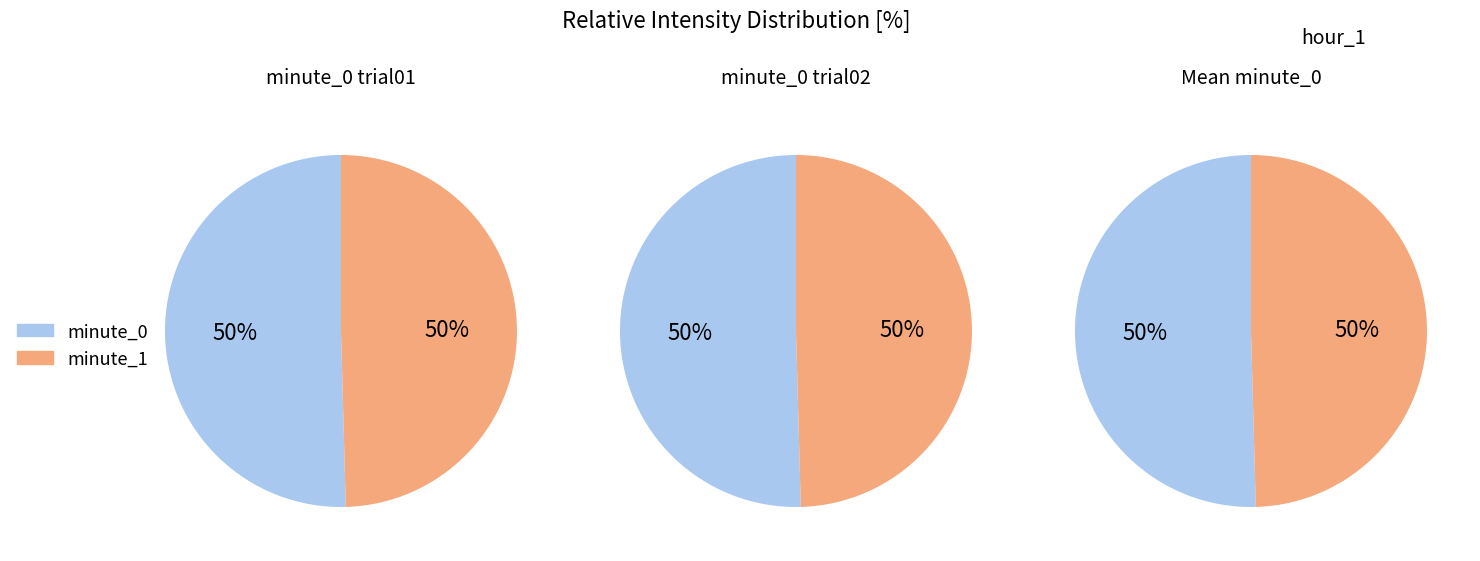

Which category has the smallest portion of the pie?

minute_0